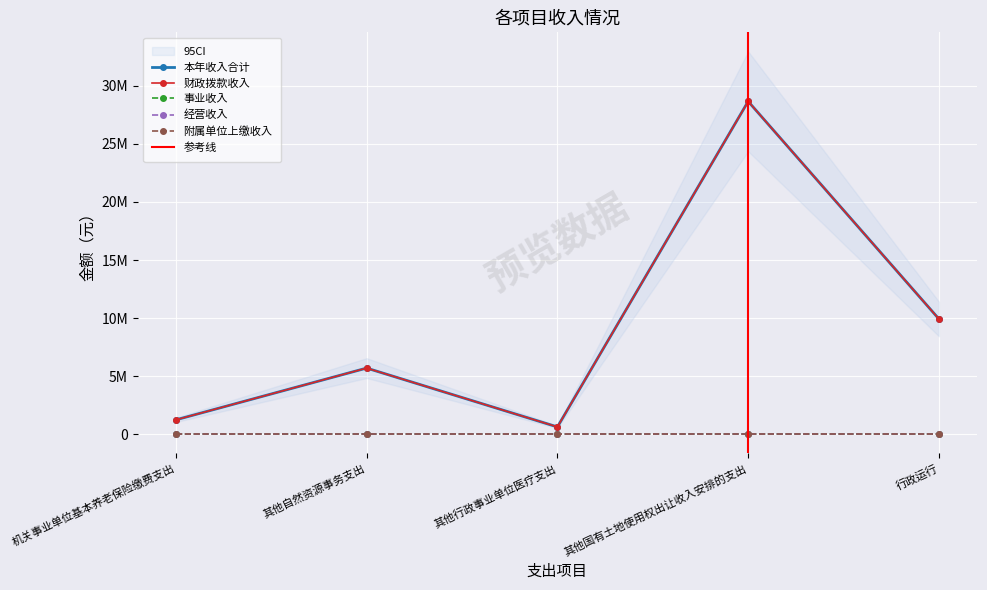

True or false: 事业收入 and 附属单位上缴收入 cross at least once.

False